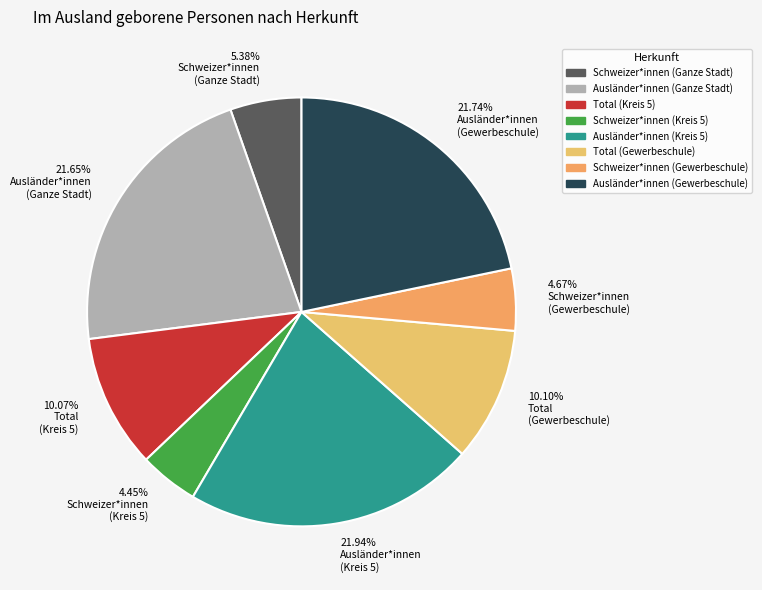

To the nearest percent, what percentage of the pie is Ausländer*innen (Kreis 5)?

22%